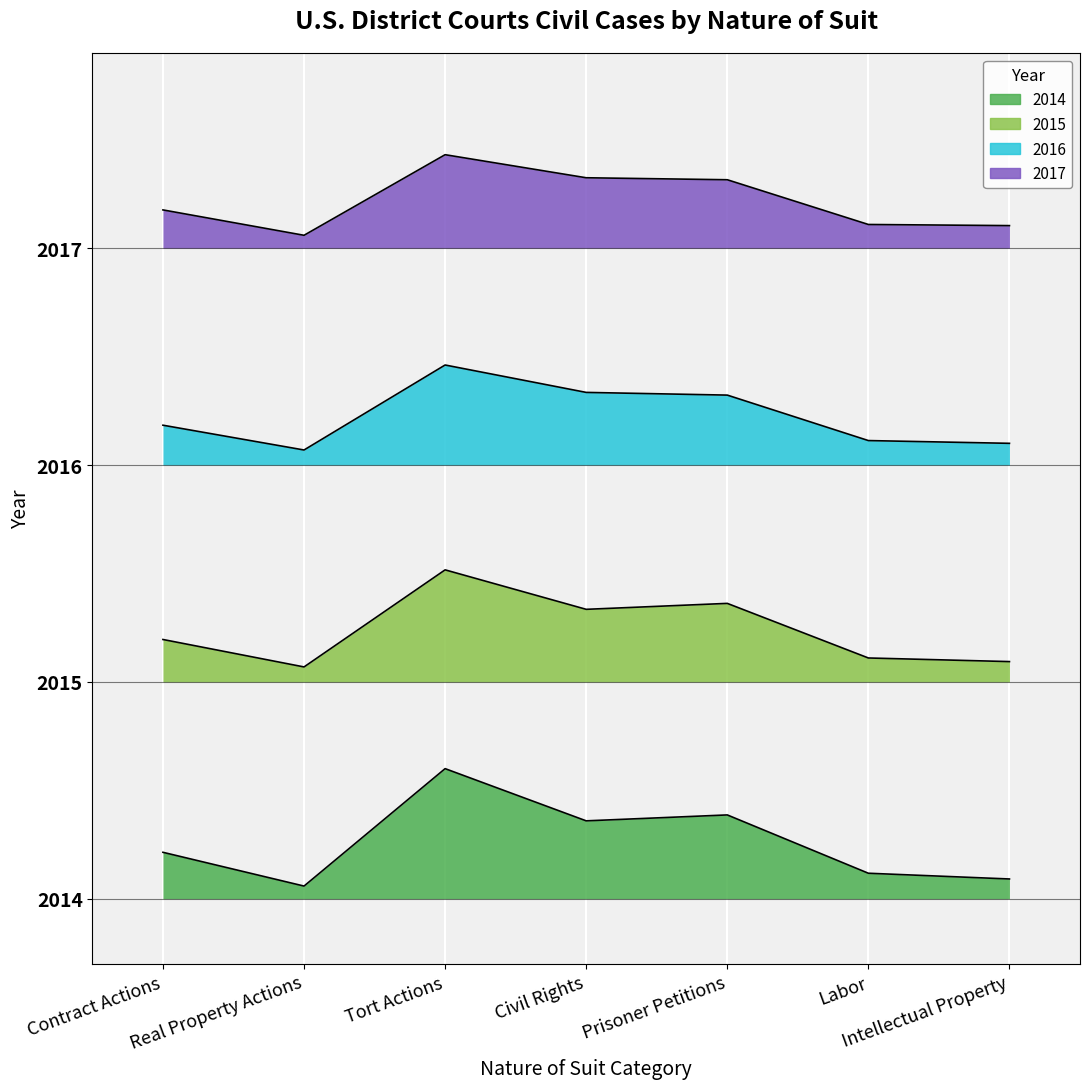

Count the 2014 values in the range 0 to 1.

7